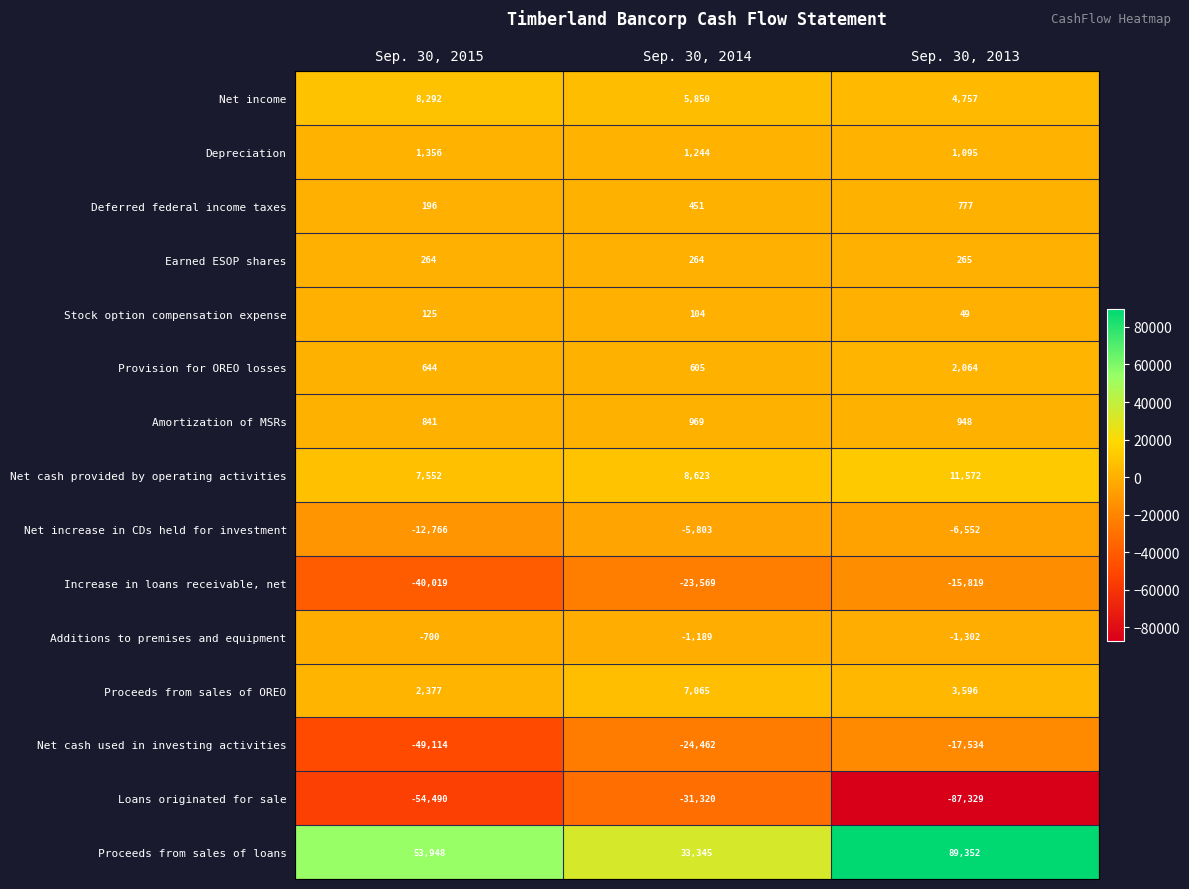

Which label corresponds to the smallest value in the chart?

Sep. 30, 2013